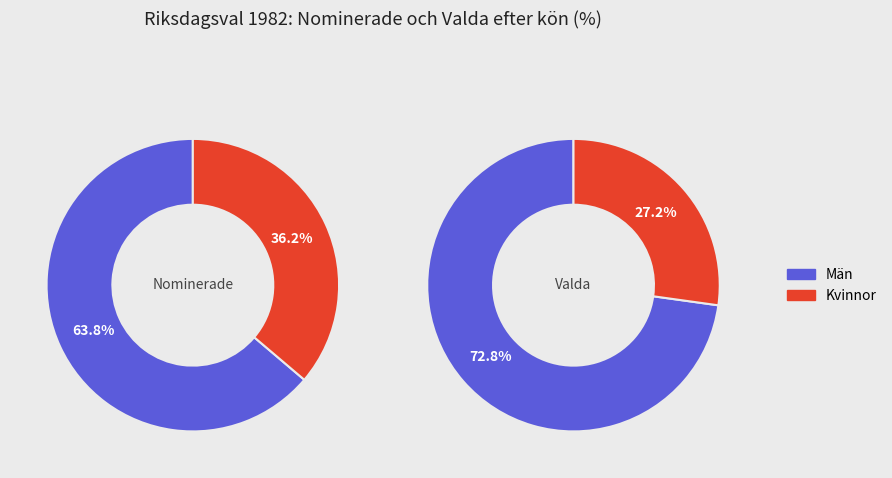

What percentage is the Kvinnor slice, to the nearest percent?

36%